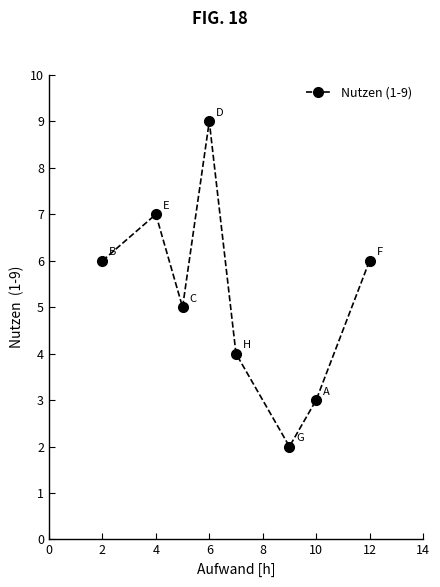

Is this an area chart (filled region under the line)?

No